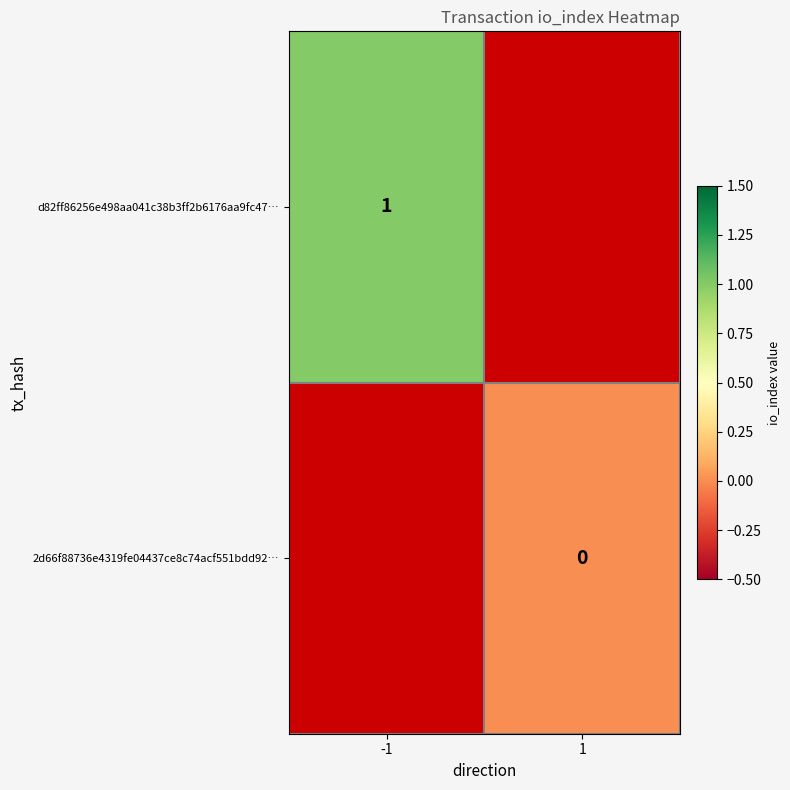

Which has a higher value, -1 or 1?

1